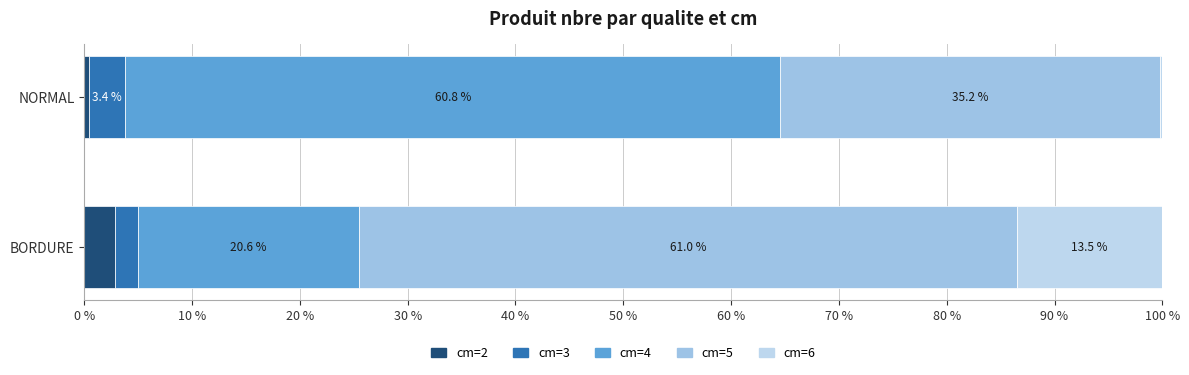

What is the value of the cm=5 bar at the 2nd from the left?

35.2